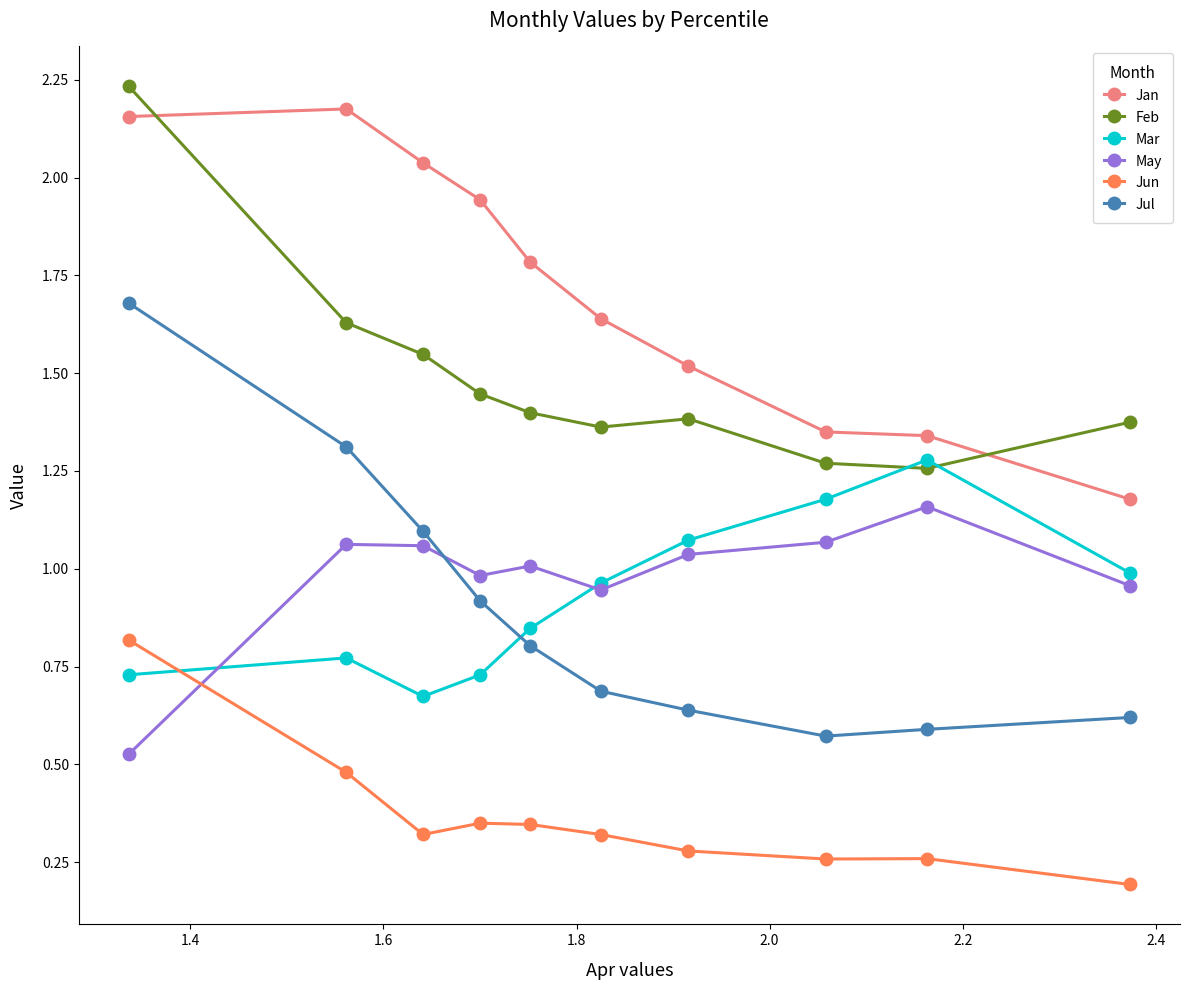

True or false: Jul has more than 2 points higher than both neighbors.

False